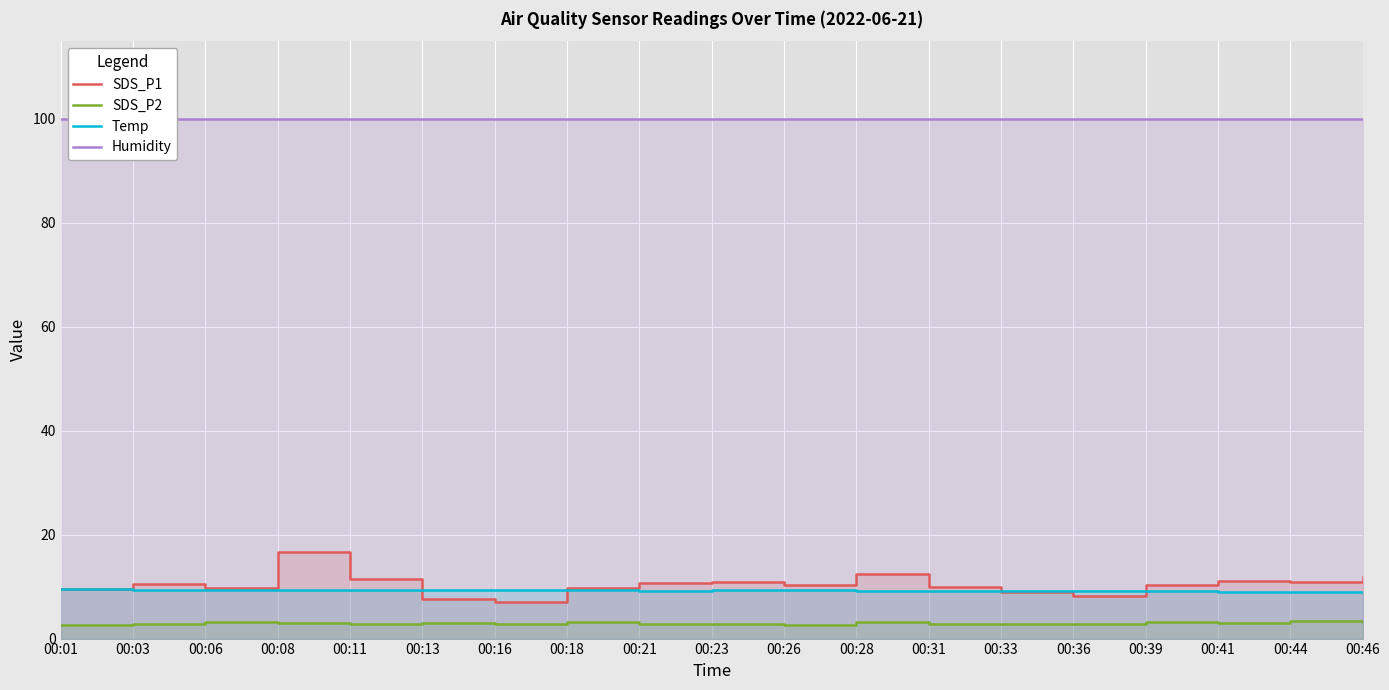

The Humidity series shows 59.8 at 00:11. True or false?

False